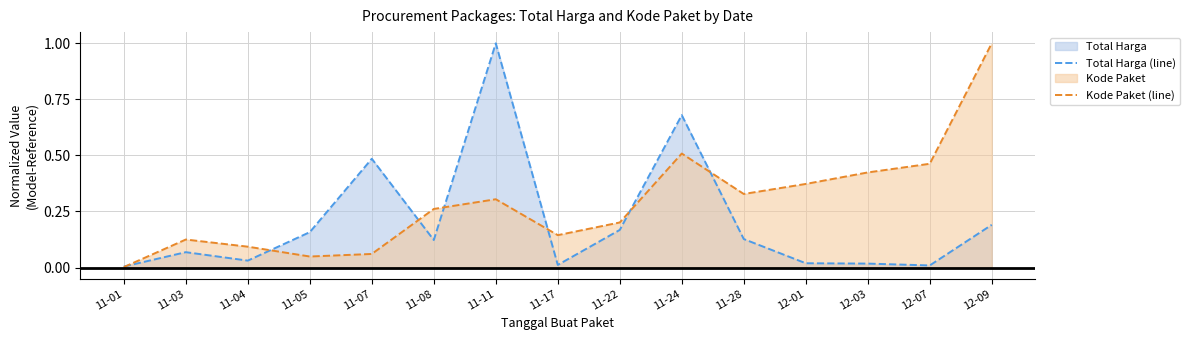

The value of Total Harga (line) at 11-24 is 1.2. True or false?

False